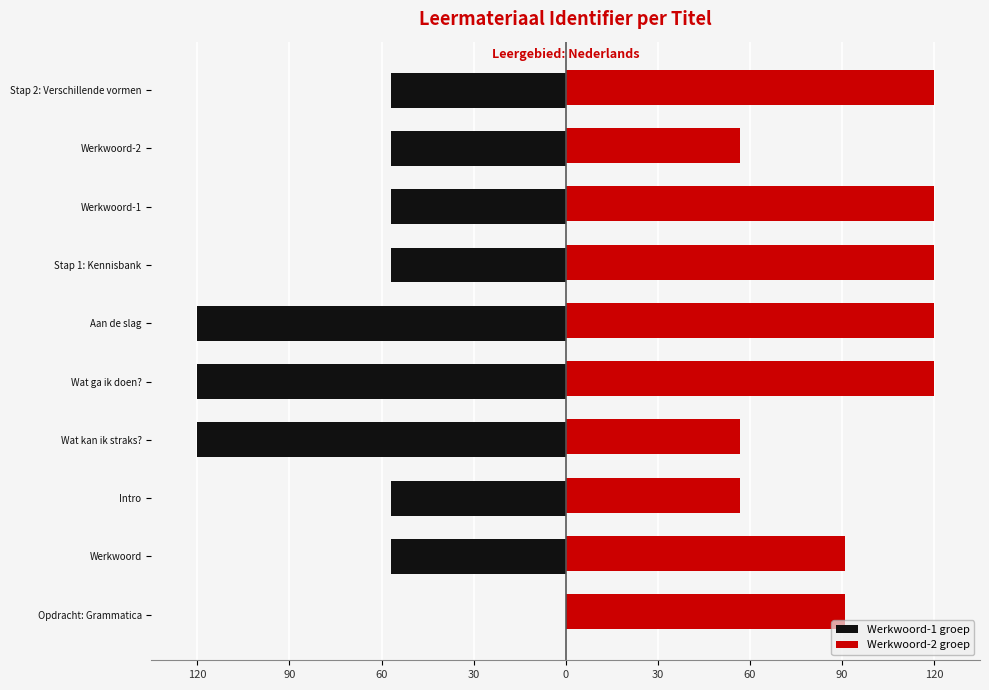

What are all the series names shown in the legend?

Werkwoord-1 groep, Werkwoord-2 groep